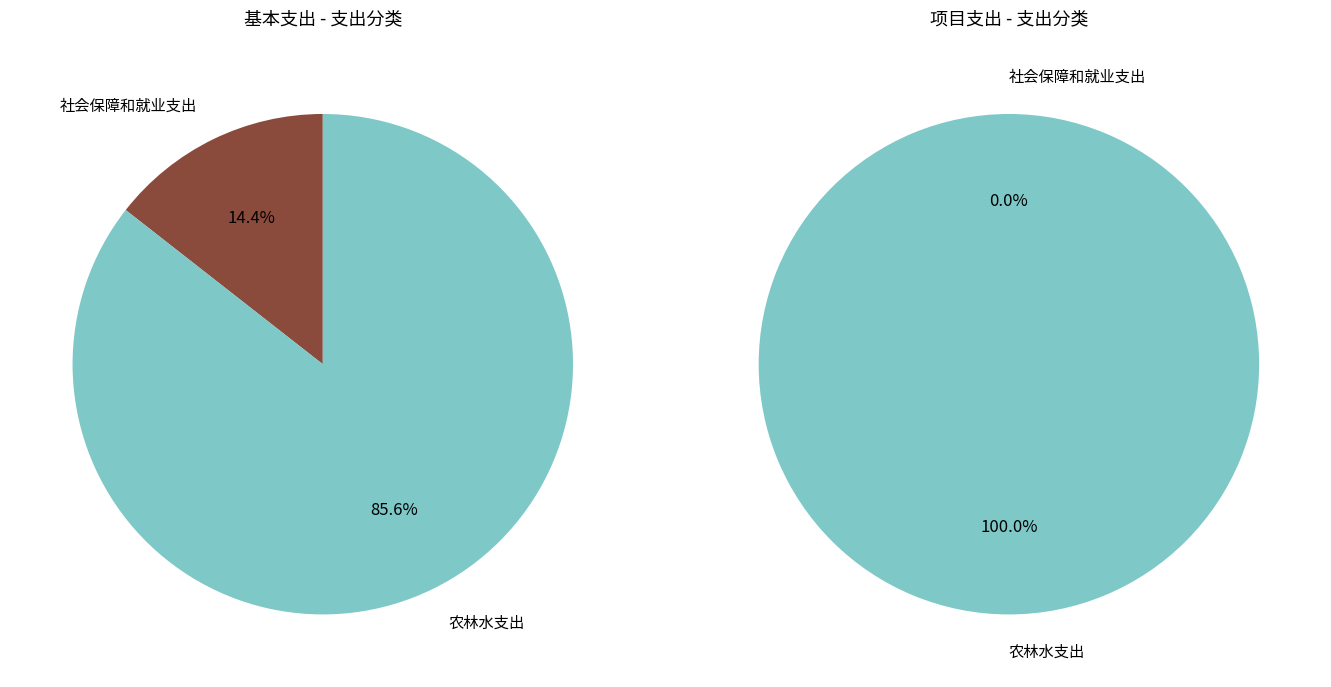

The 农林水支出 slice represents 99% of the pie. True or false?

False